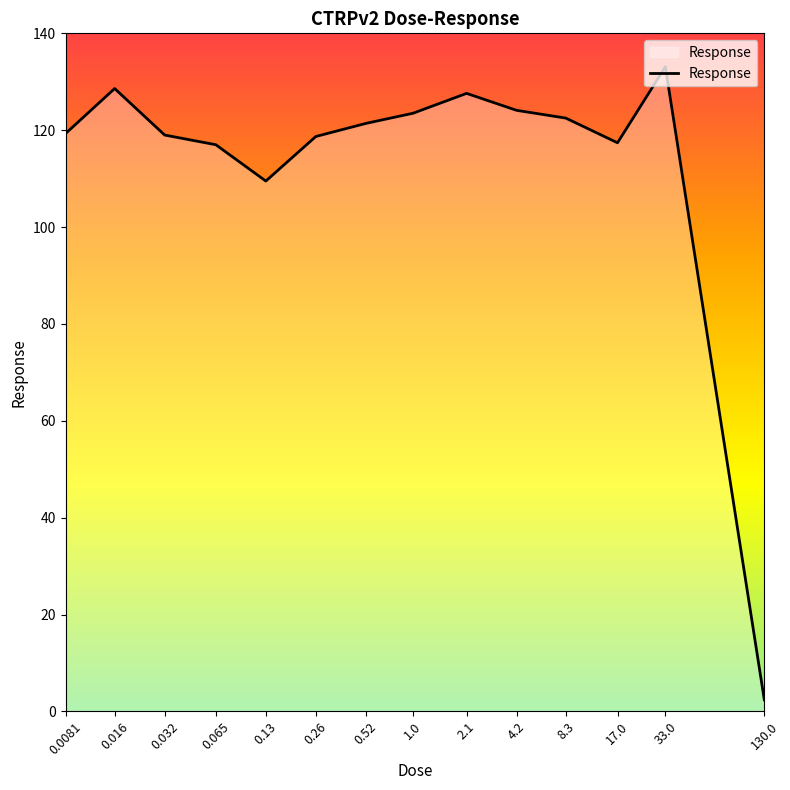

Read the value at 0.032.

119.0